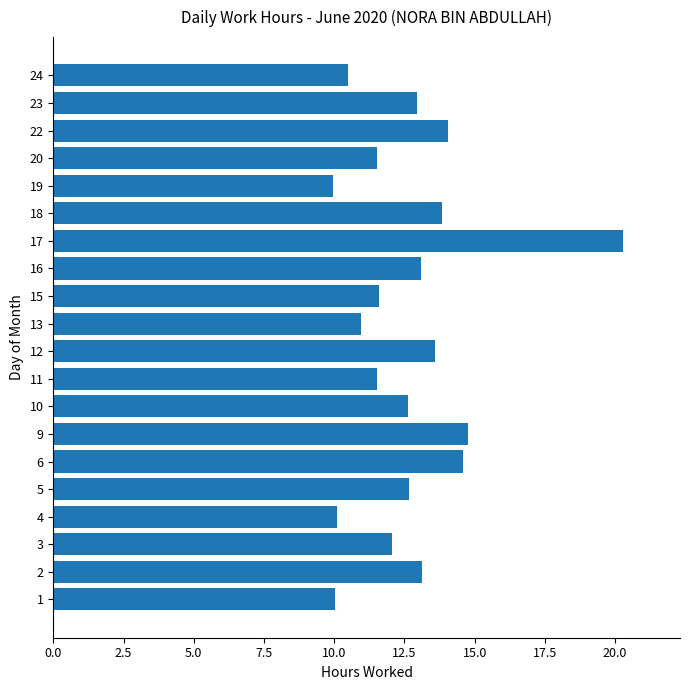

True or false: the data shows 21.7 at 18.

False